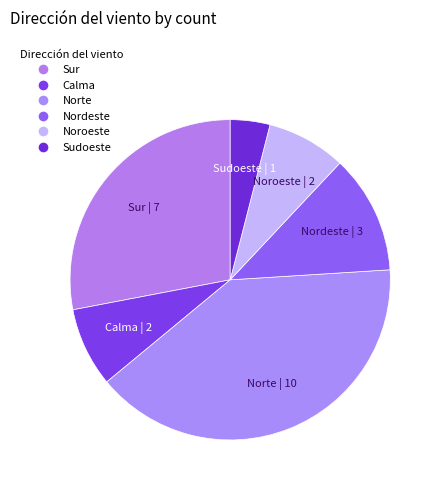

Combined, do Norte and Sur account for over 50%?

Yes